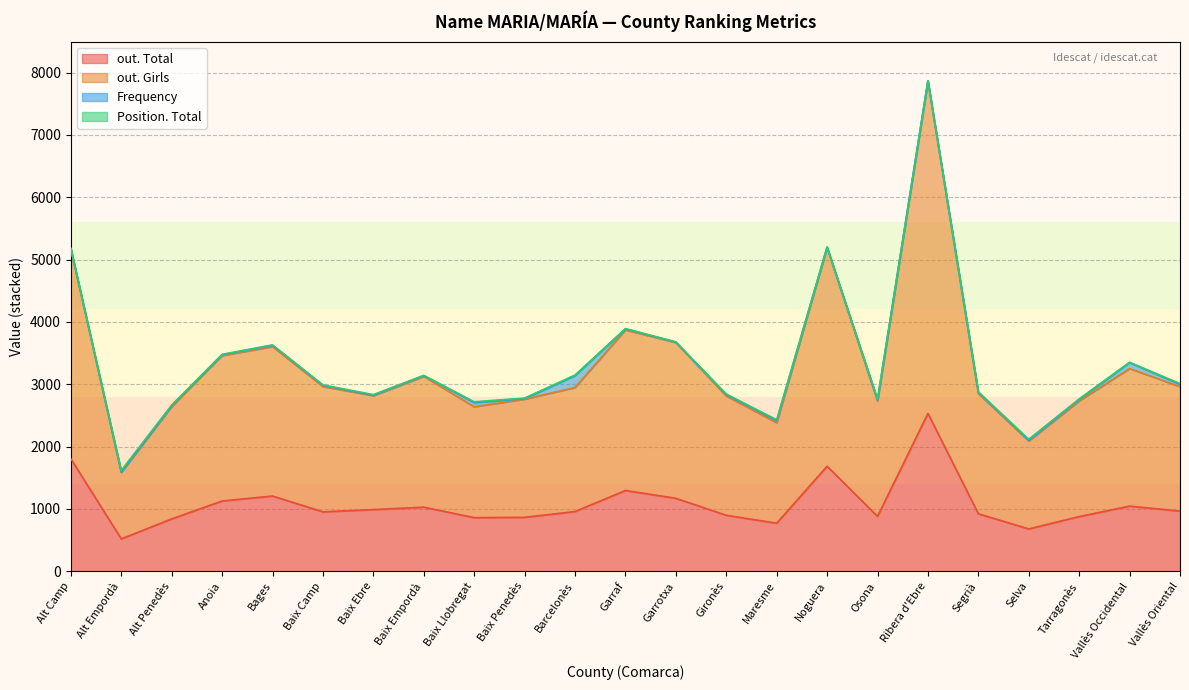

True or false: out. Total and out. Girls intersect in this chart.

False